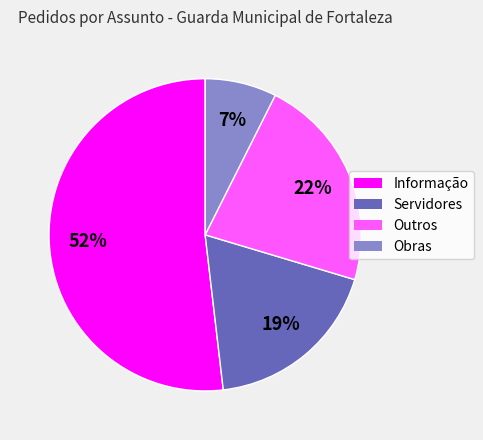

Which category has the biggest portion of the pie?

Informação